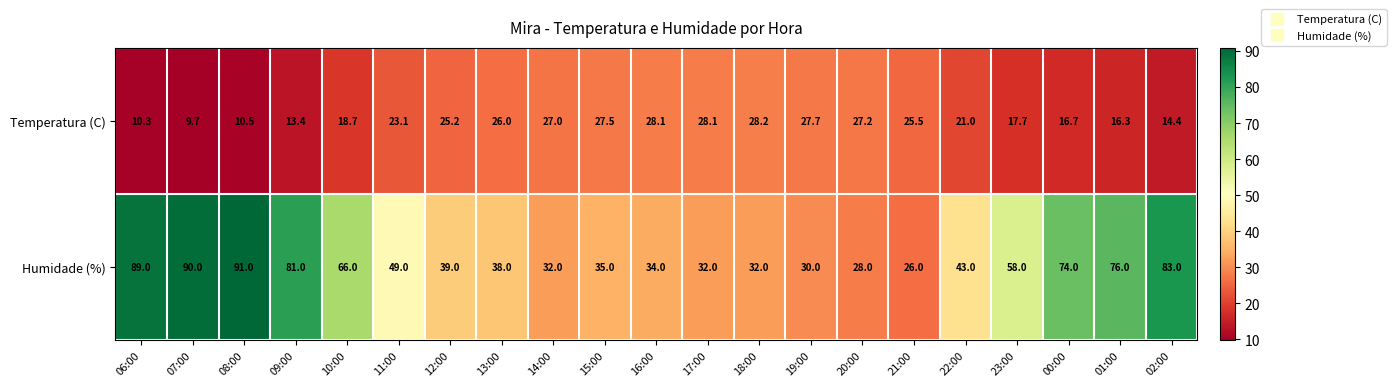

What is the greatest value displayed?

91.0